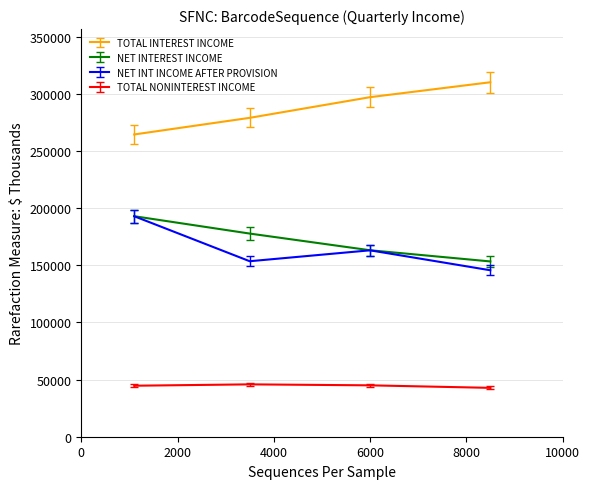

True or false: NET INTEREST INCOME and TOTAL NONINTEREST INCOME cross at least once.

False